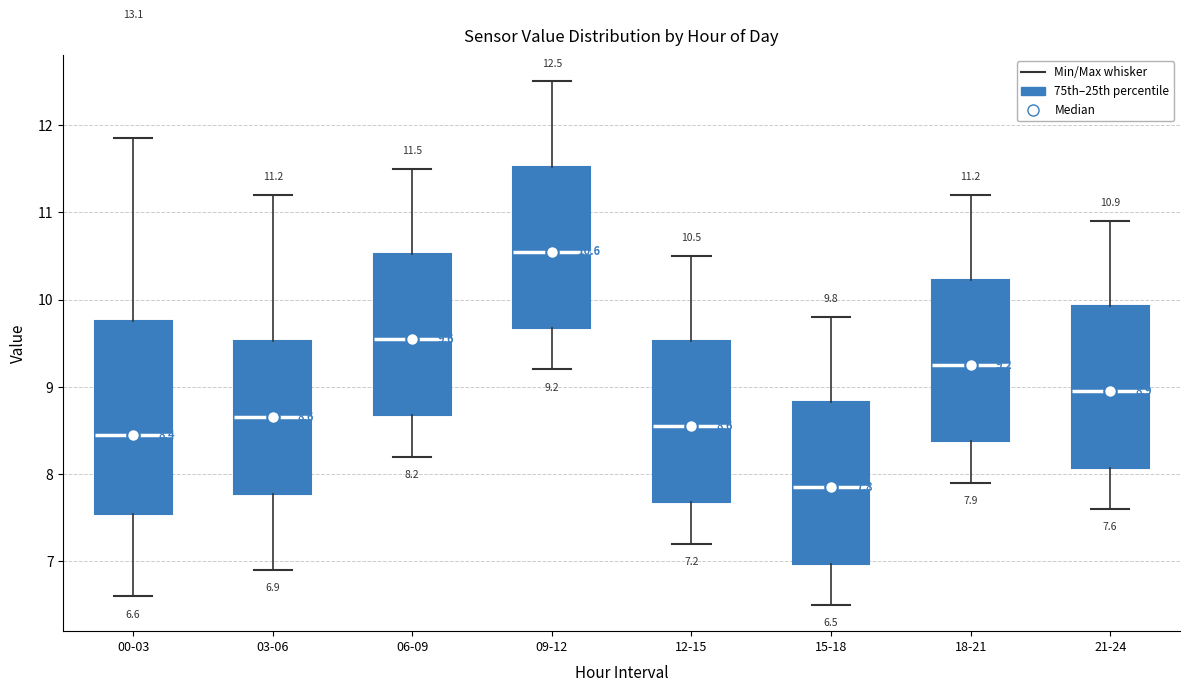

Which box's median line is the highest?

09-12